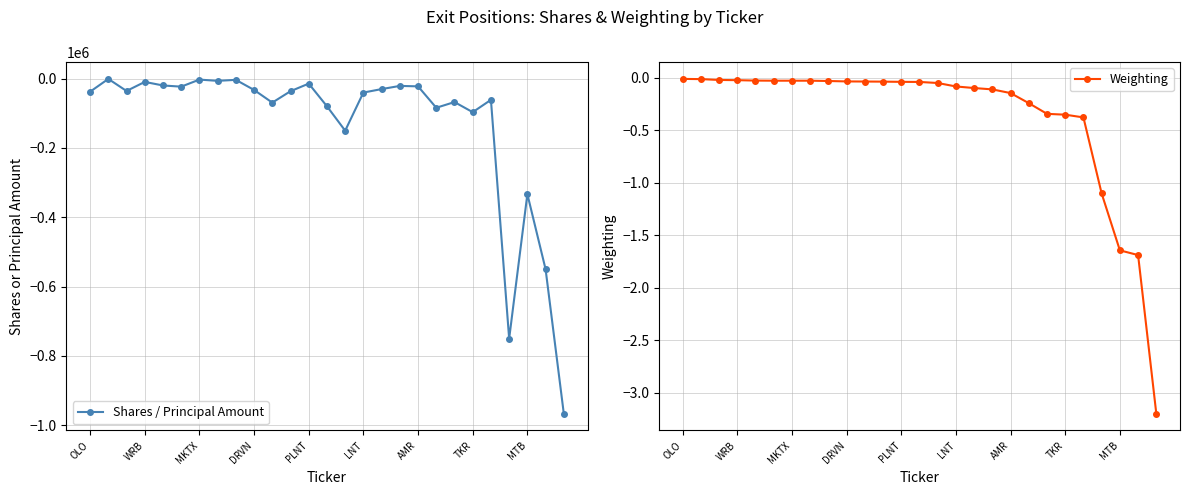

Which series has the widest spread of values?

Shares / Principal Amount